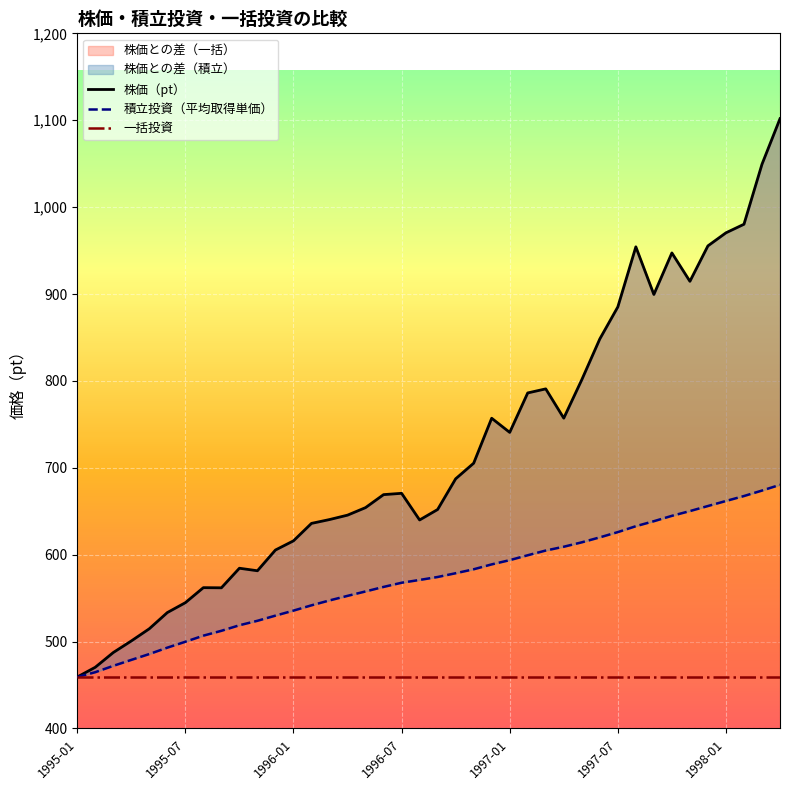

What is the sum of the 一括投資 values at 24 and 27?

918.4